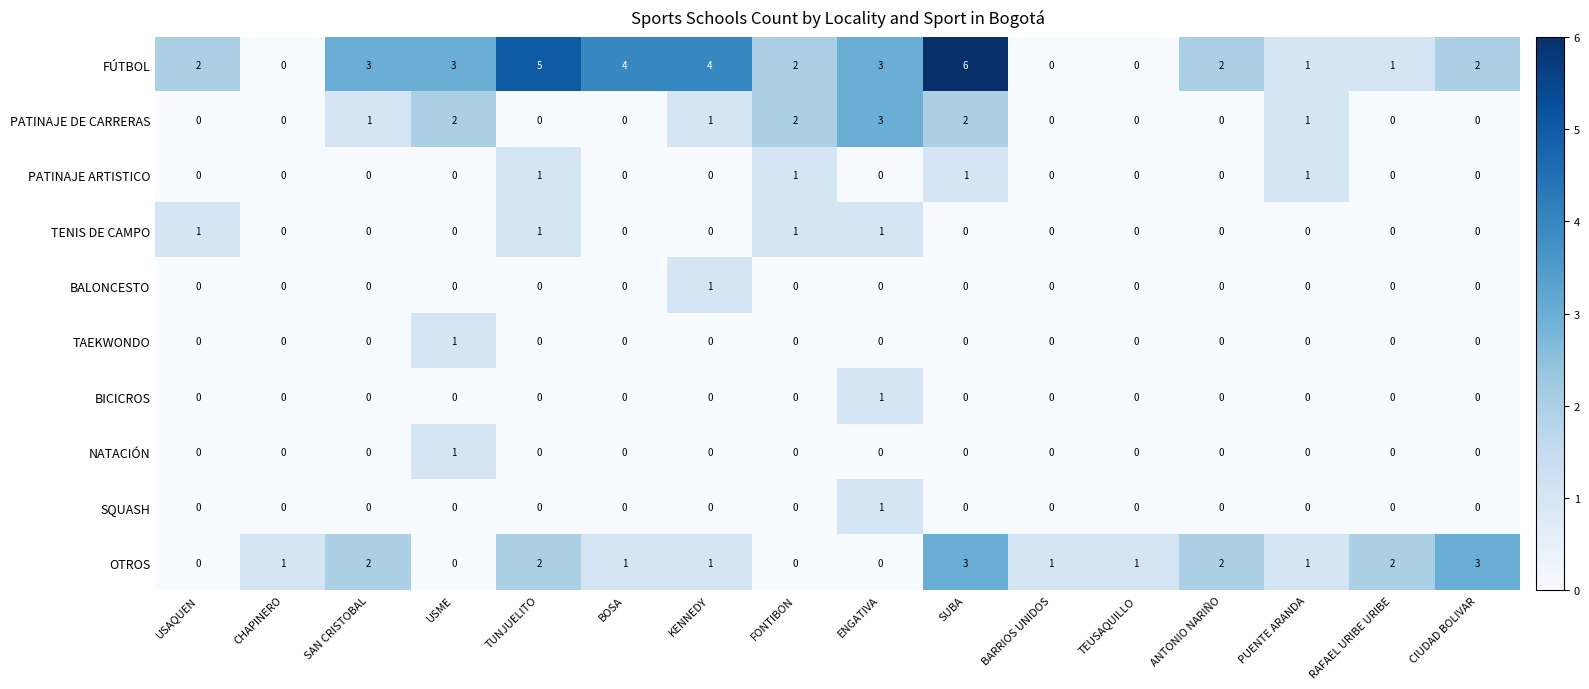

How many values in the PATINAJE DE CARRERAS series exceed 0?

7